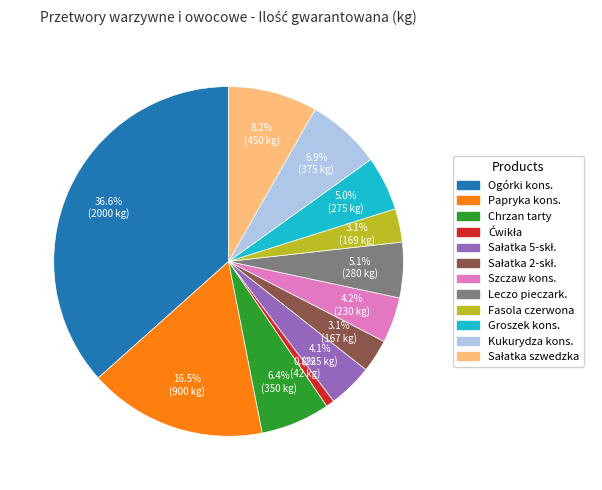

Count the number of slices in the pie.

12